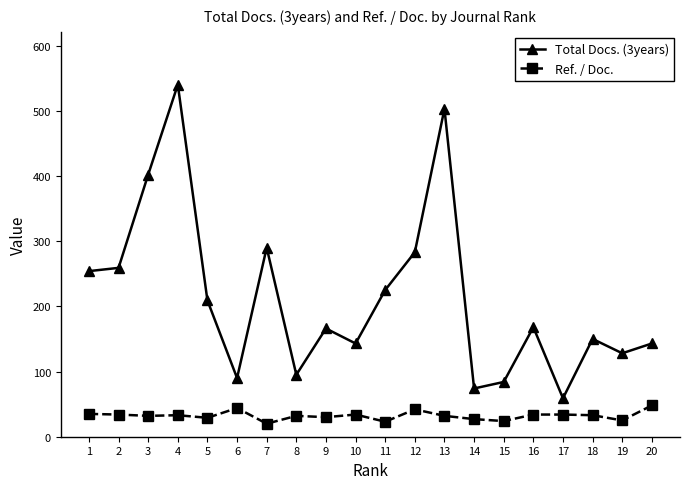

What is the spread (max minus min) of values at 2?

225